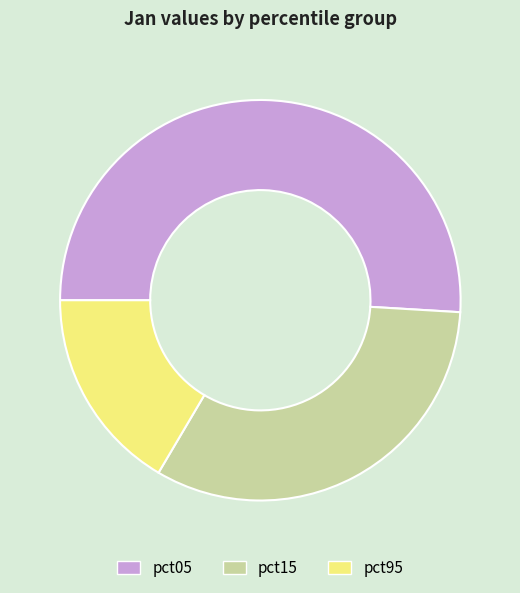

What is the ratio of the value at pct95 to the value at pct05?

0.3